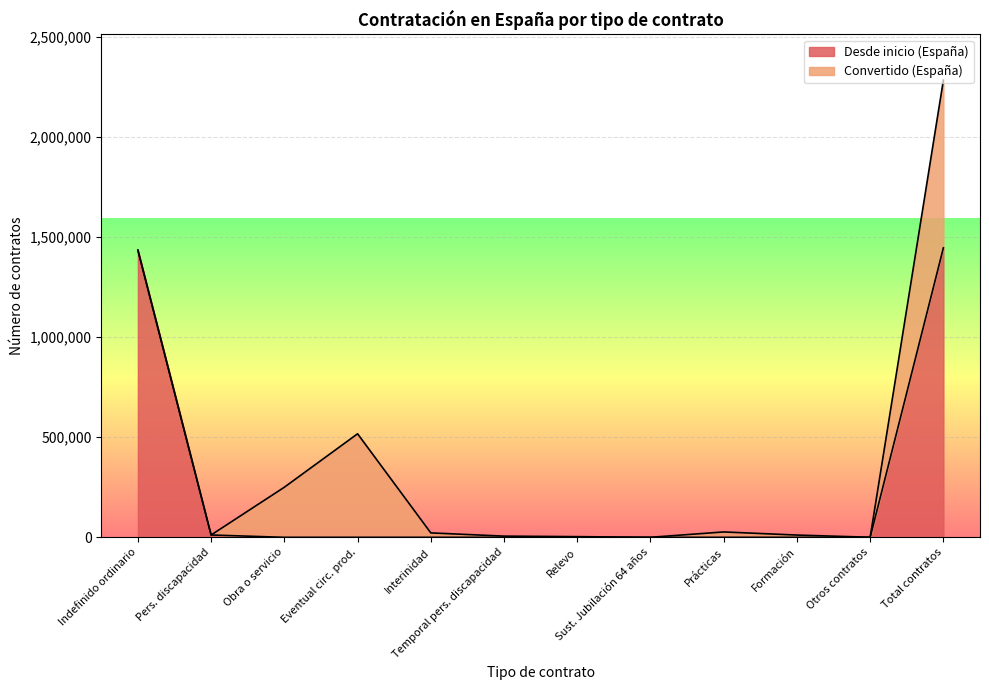

Which category has the lowest value across all series?

Obra o servicio